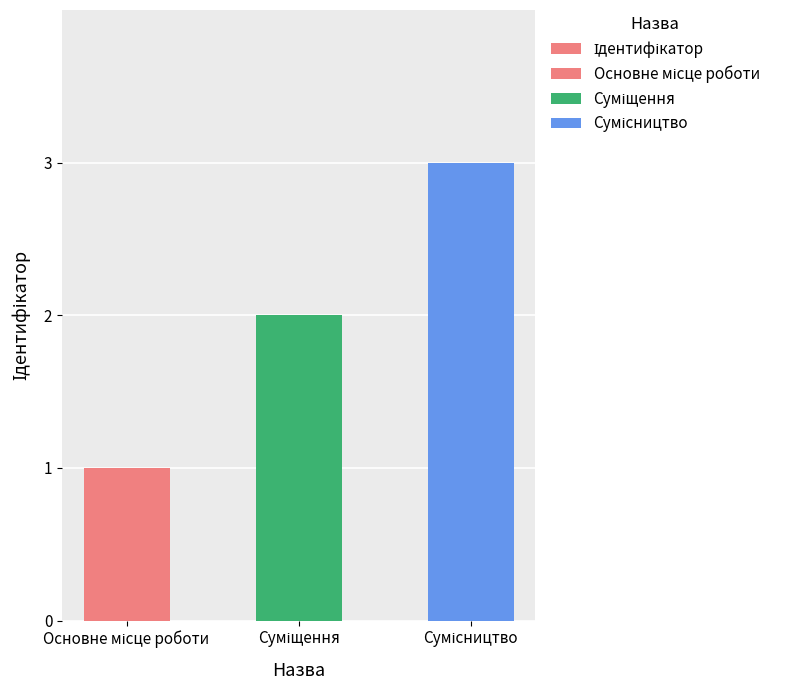

The value at Основне місце роботи is 1. True or false?

True